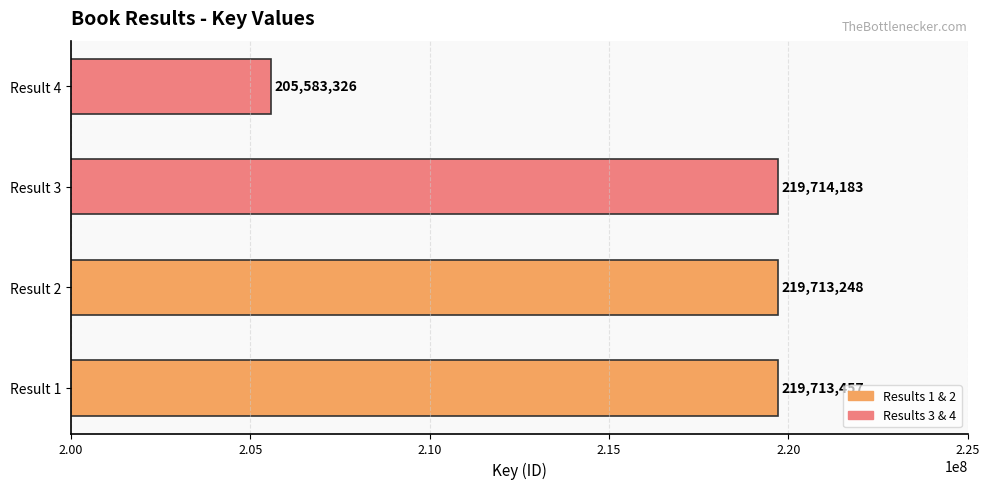

What is the greatest value displayed?

219714183